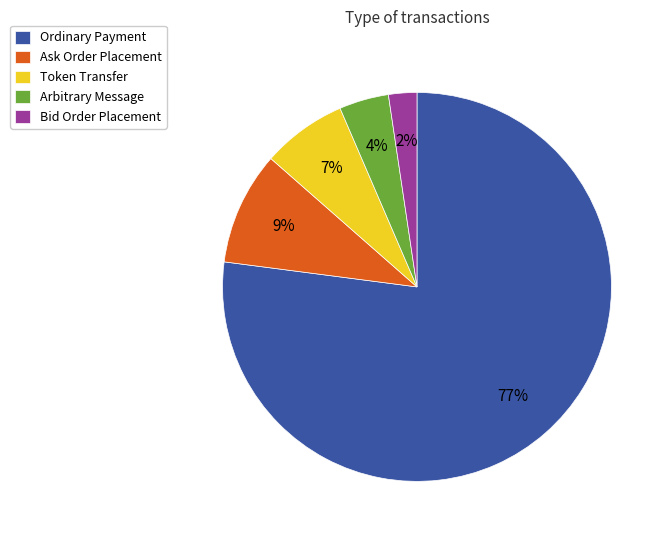

To the nearest percent, what is the difference between the Token Transfer and Ask Order Placement slice percentages?

2%